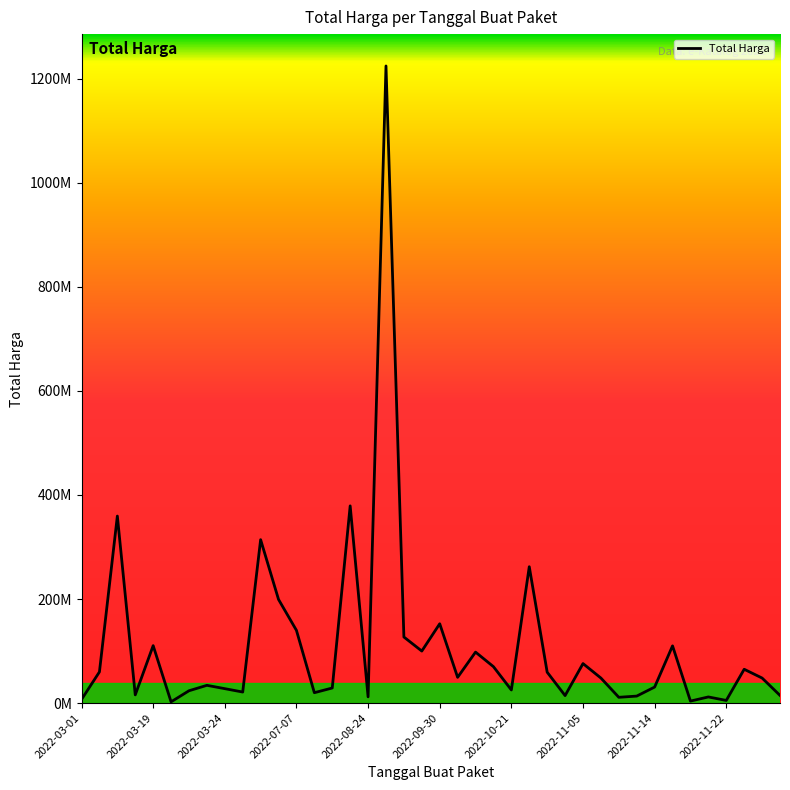

True or false: there are more than 0 points higher than both neighbors.

True